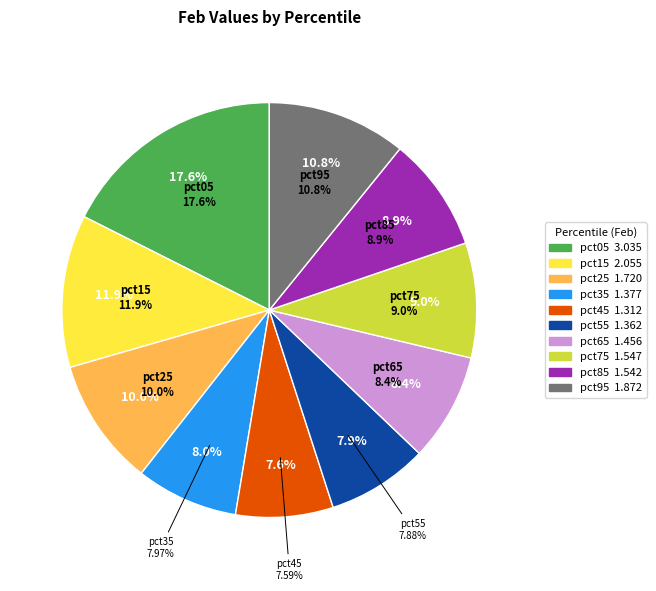

How many segments does this pie chart have?

10